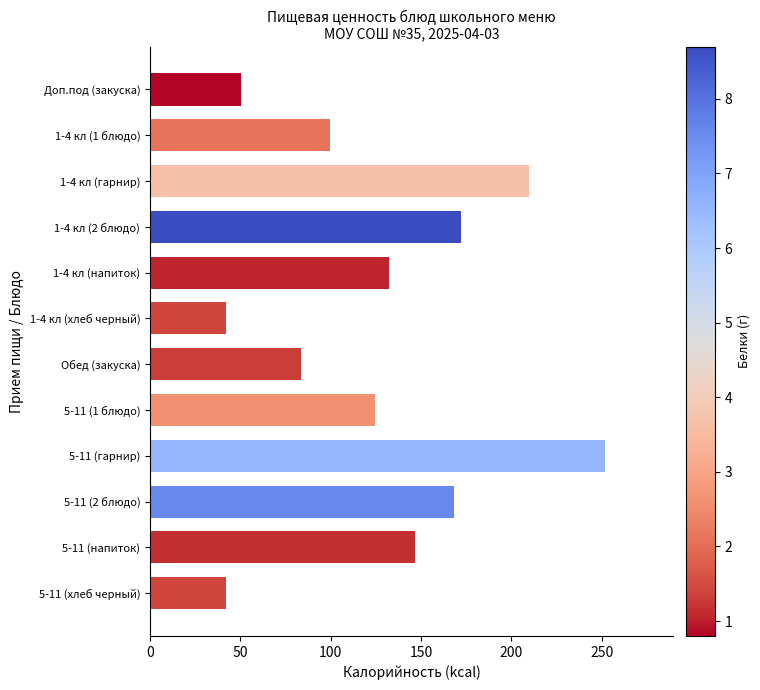

What is the sum of the values at 5-11 (1 блюдо) and 5-11 (2 блюдо)?

292.8